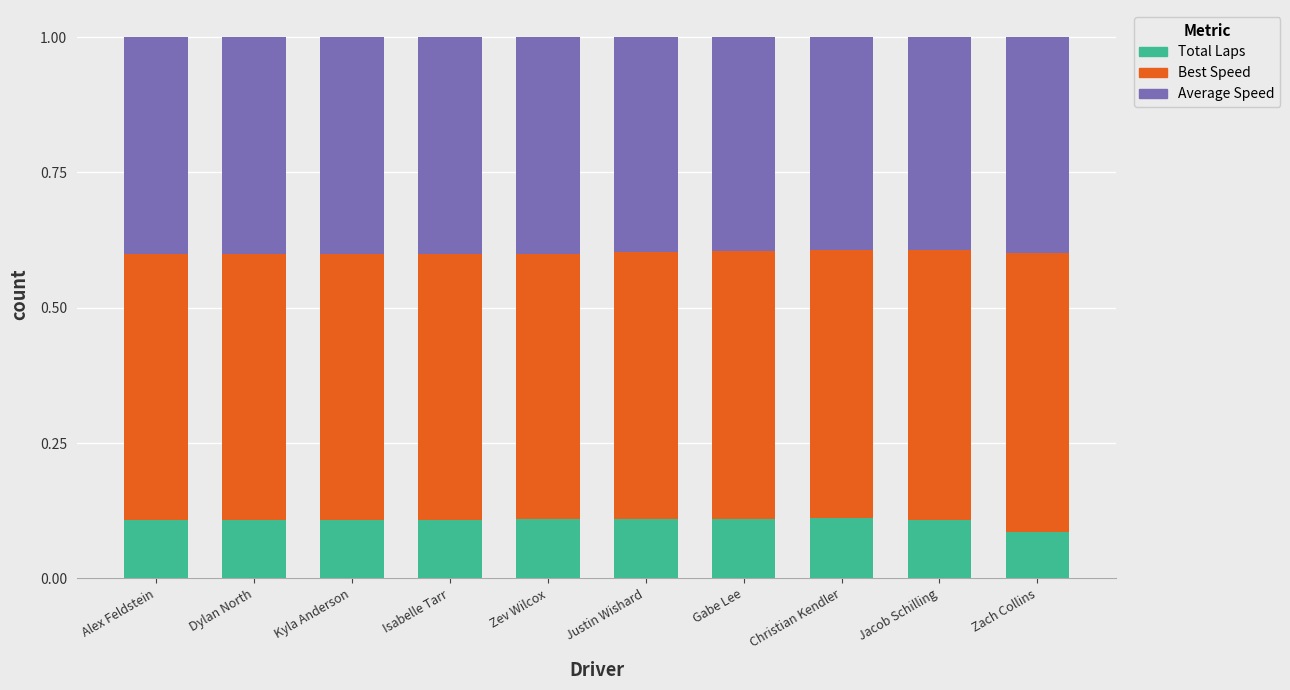

Count the number of data series in this chart.

3